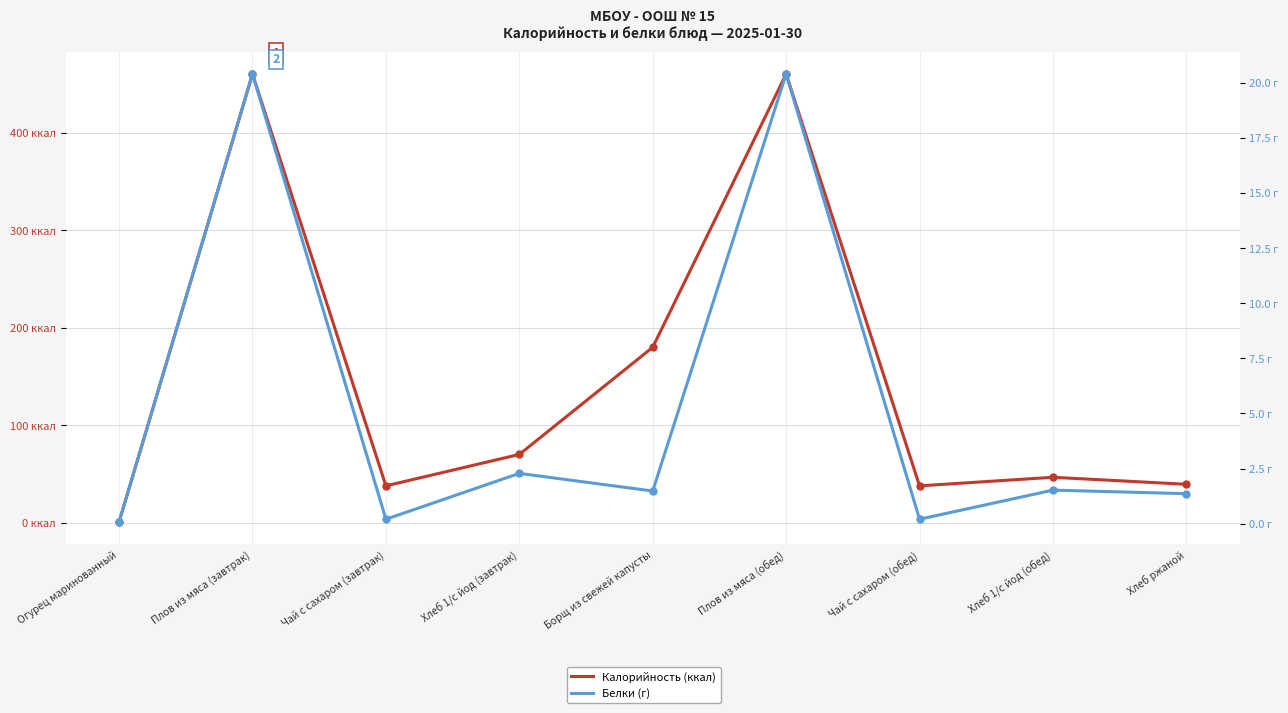

List the series in order of their overall mean, highest first.

Калорийность (ккал), Белки (г)